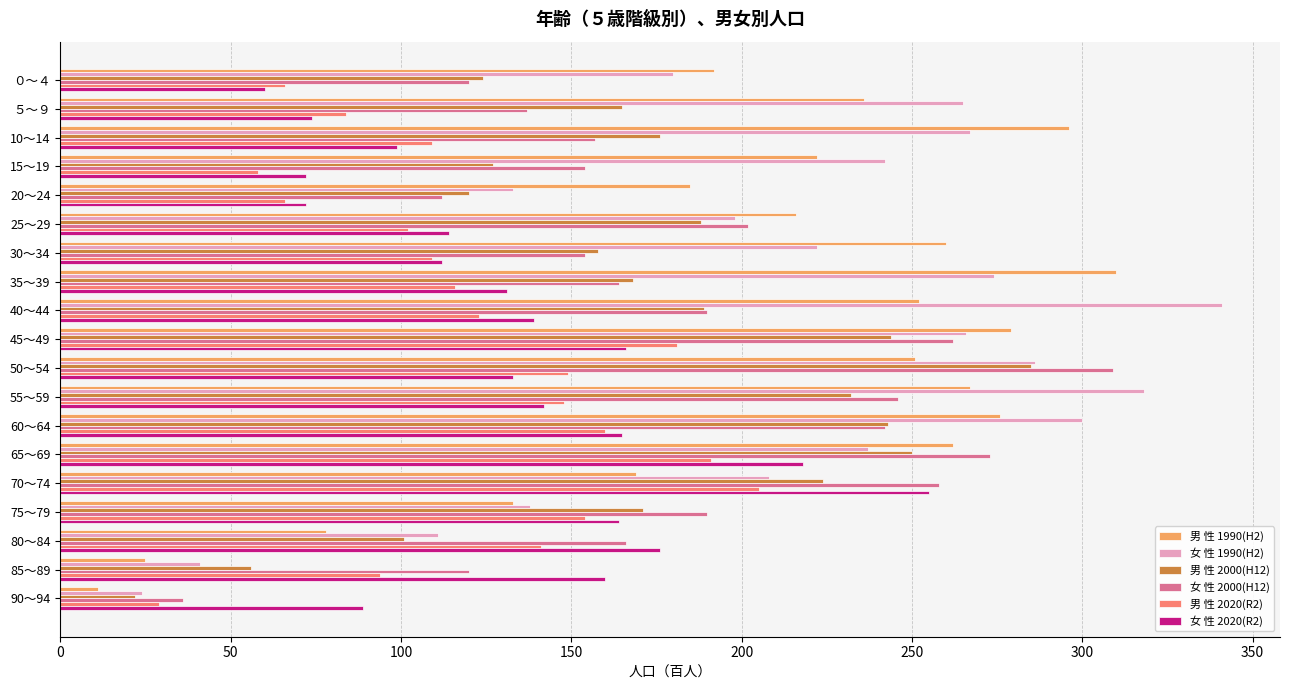

Is the value of 女 性 1990(H2) at 30～34 greater than the value of 男 性 2020(R2) at ５～９?

Yes